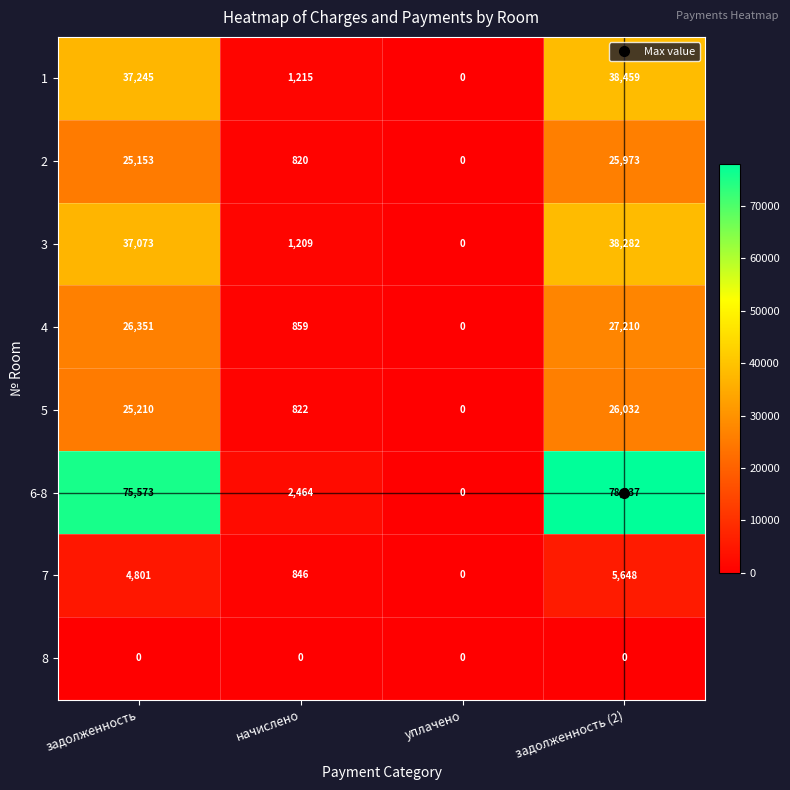

Is it true that 5 equals 12463 at уплачено?

False